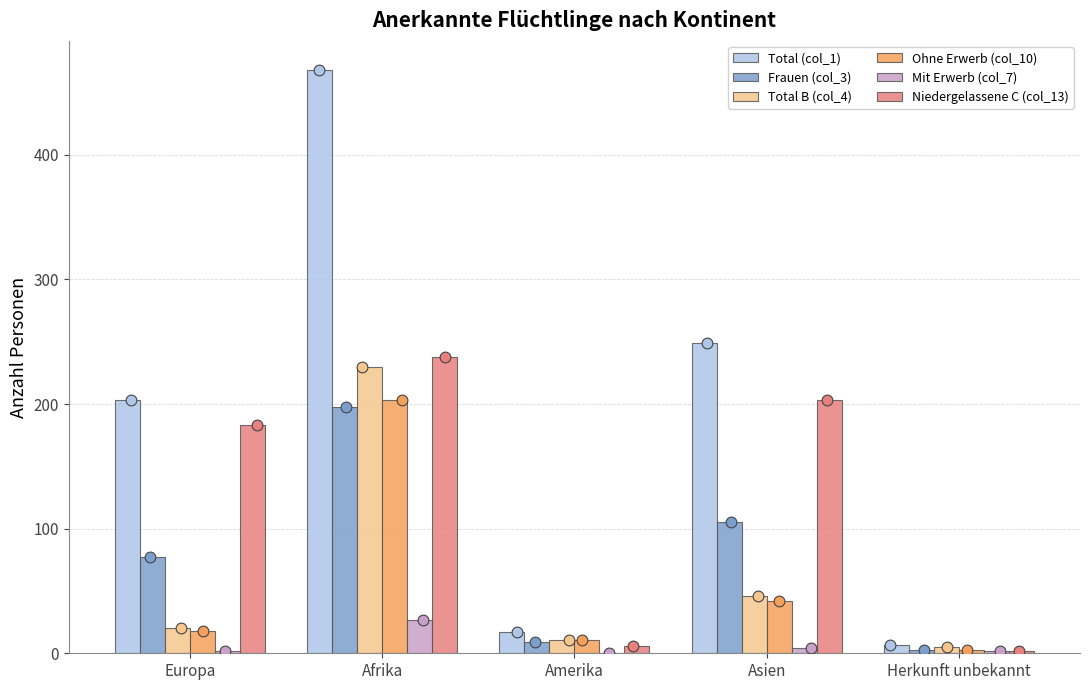

What are all the series names shown in the legend?

Total (col_1), Frauen (col_3), Total B (col_4), Ohne Erwerb (col_10), Mit Erwerb (col_7), Niedergelassene C (col_13)